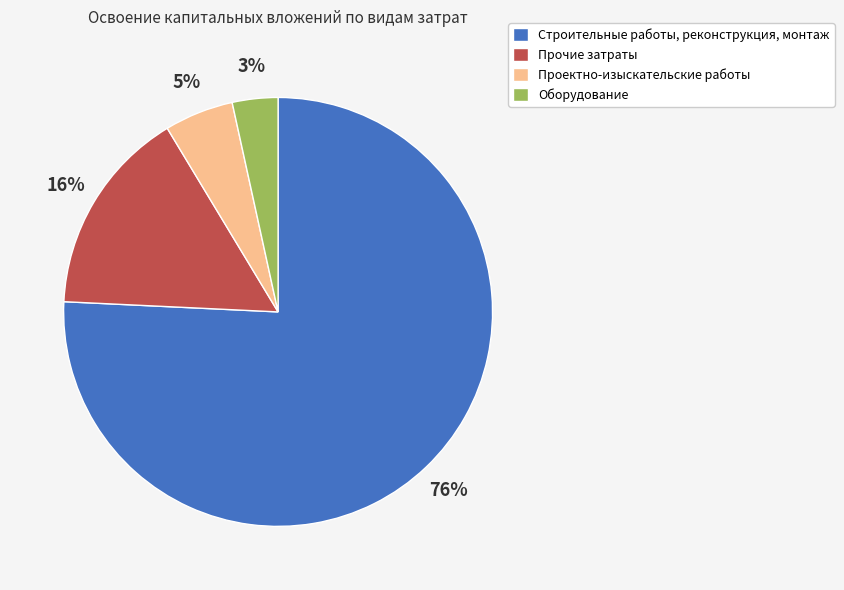

What is the majority slice?

Строительные работы, реконструкция, монтаж